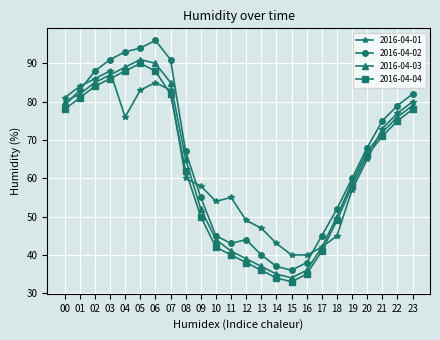

List the series in order of their overall mean, lowest first.

2016-04-04, 2016-04-03, 2016-04-01, 2016-04-02